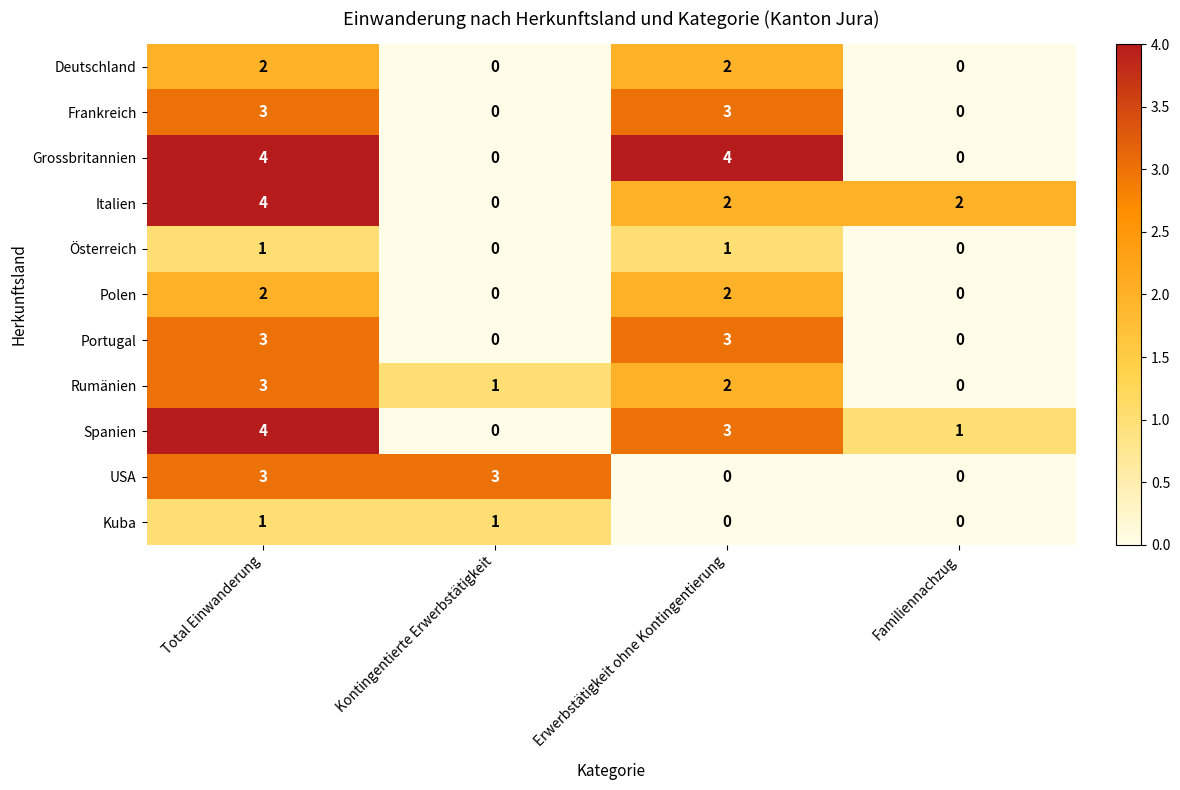

What is the difference between the maximum and minimum values in the Rumänien series?

3